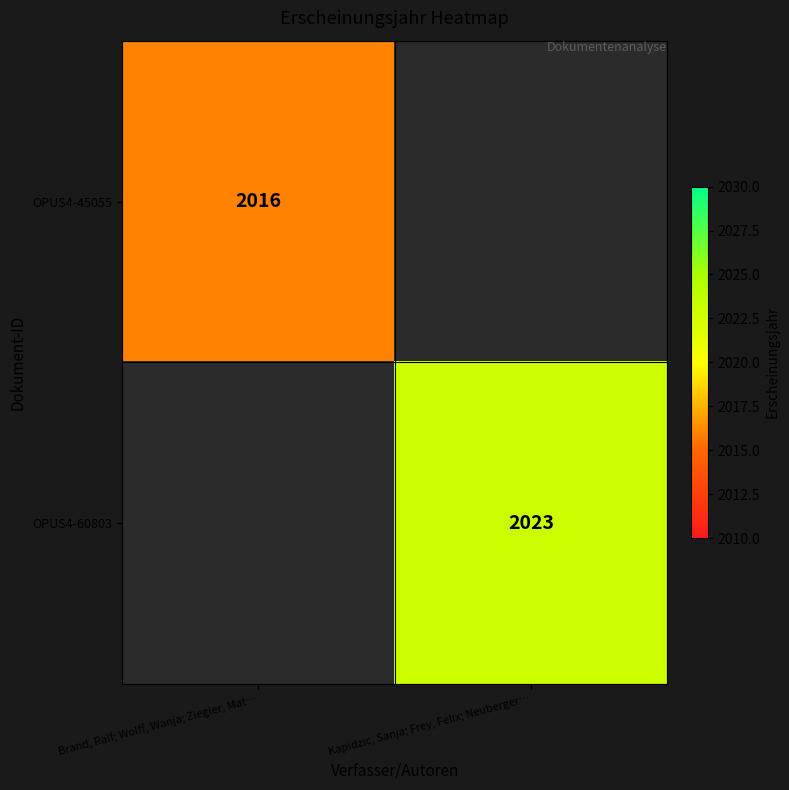

What is the smallest value displayed?

2016.0